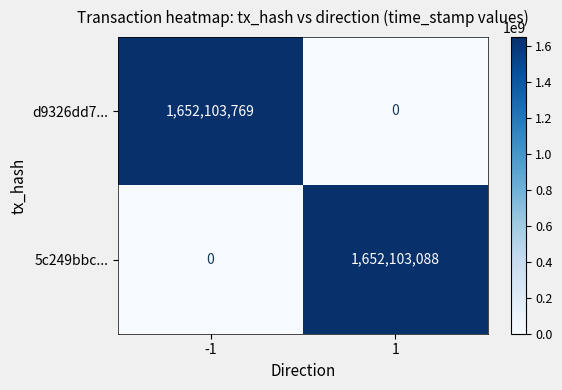

True or false: d9326dd7... has a value of -522289352 at 1.

False